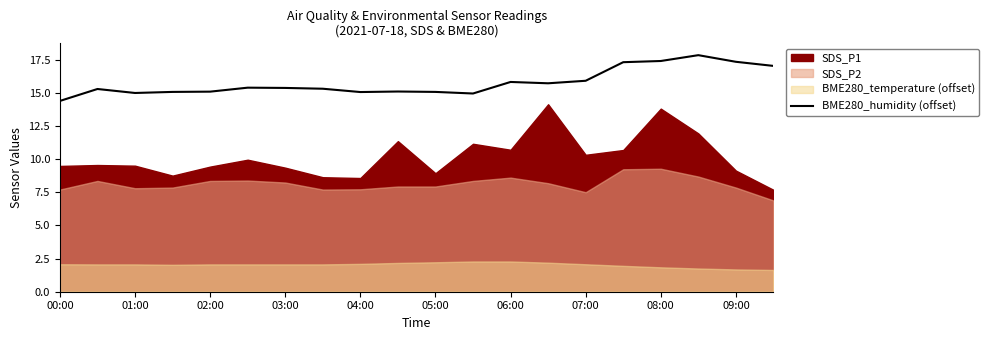

Reading right to left, what are all the values shown in this chart?

17.0	17.3	17.8	17.4	17.3	15.9	15.7	15.8	14.9	15.1	15.1	15.0	15.3	15.4	15.4	15.1	15.1	15.0	15.3	14.4